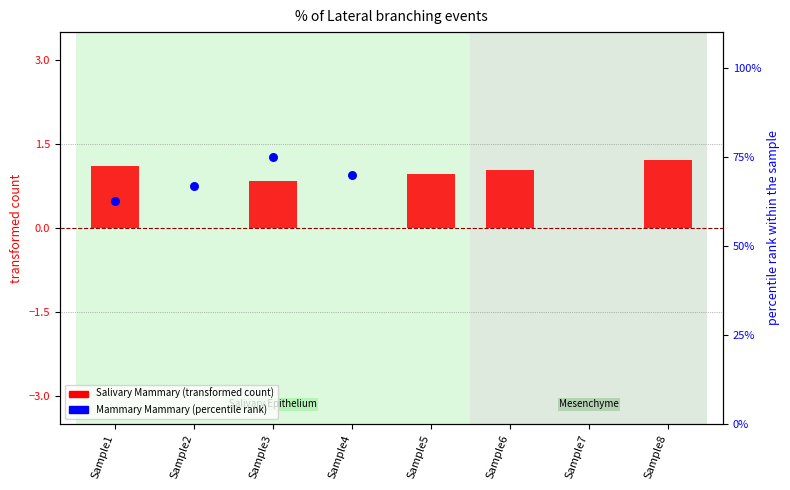

Which series contains the lowest Y value?

Salivary Mammary (transformed)